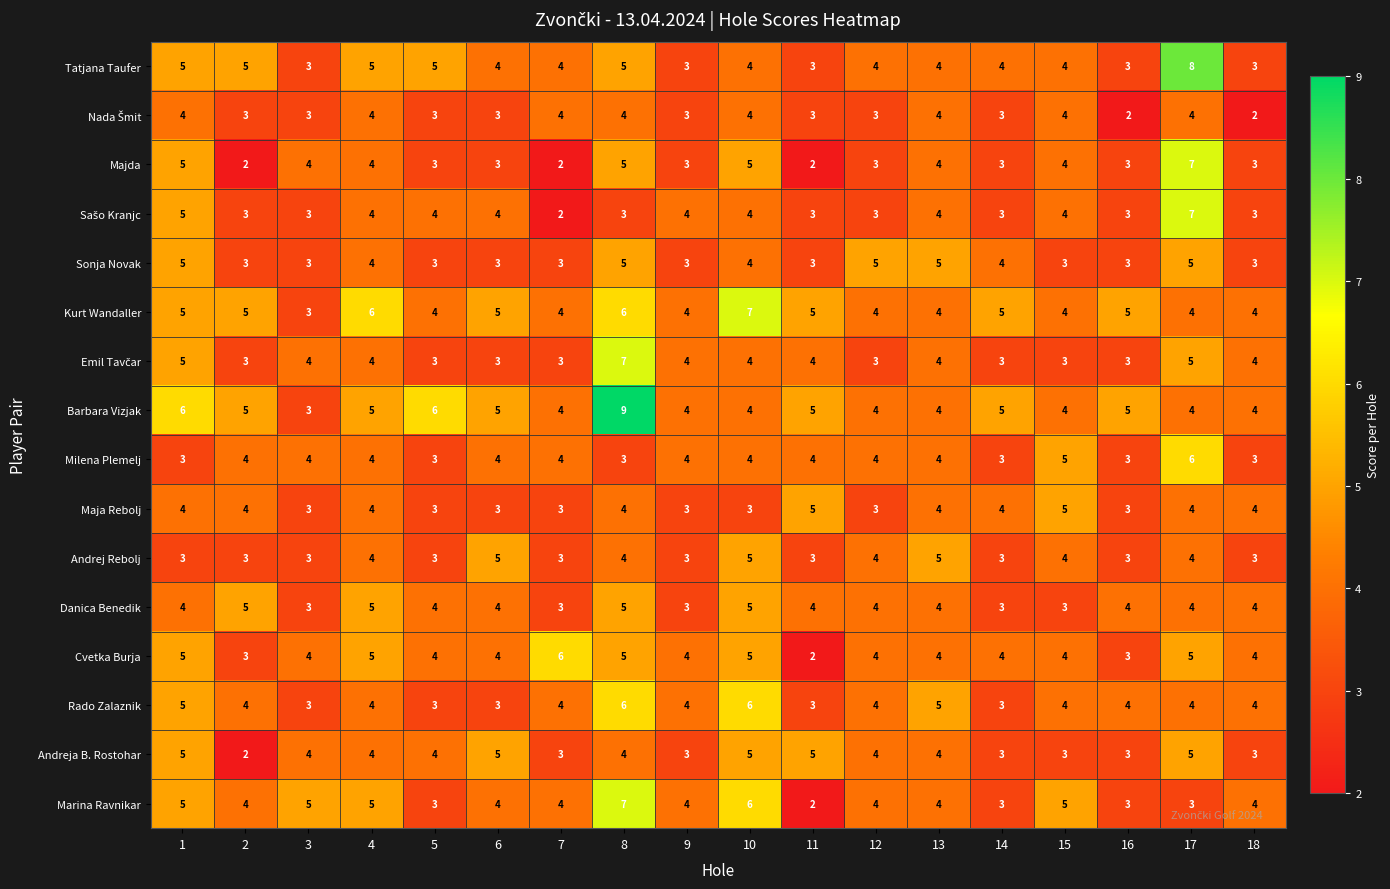

Which series has the widest spread of values?

Barbara Vizjak